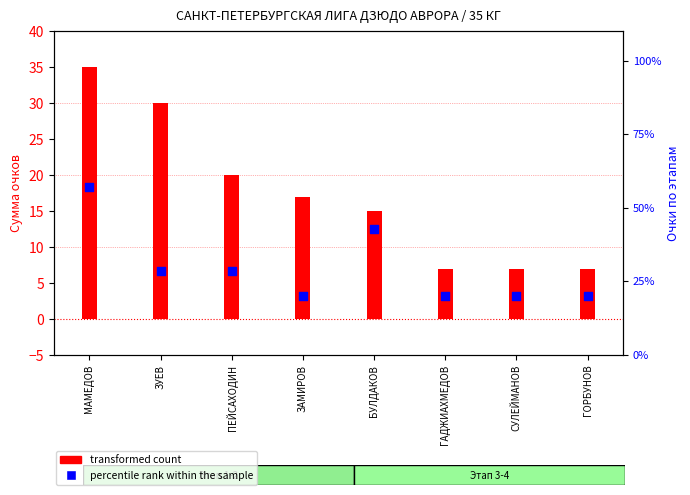

Which series contains the lowest Y value?

transformed count